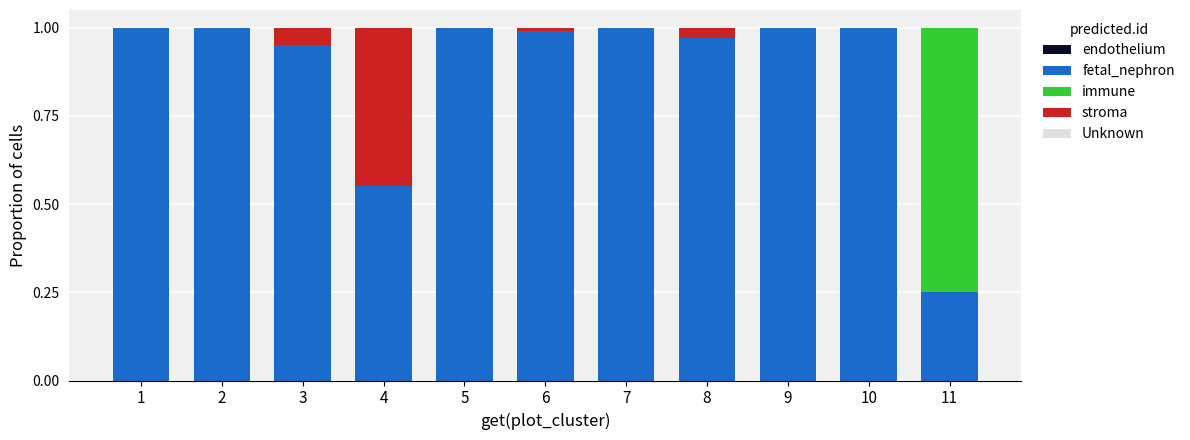

What is the sum of all fetal_nephron values?

9.7